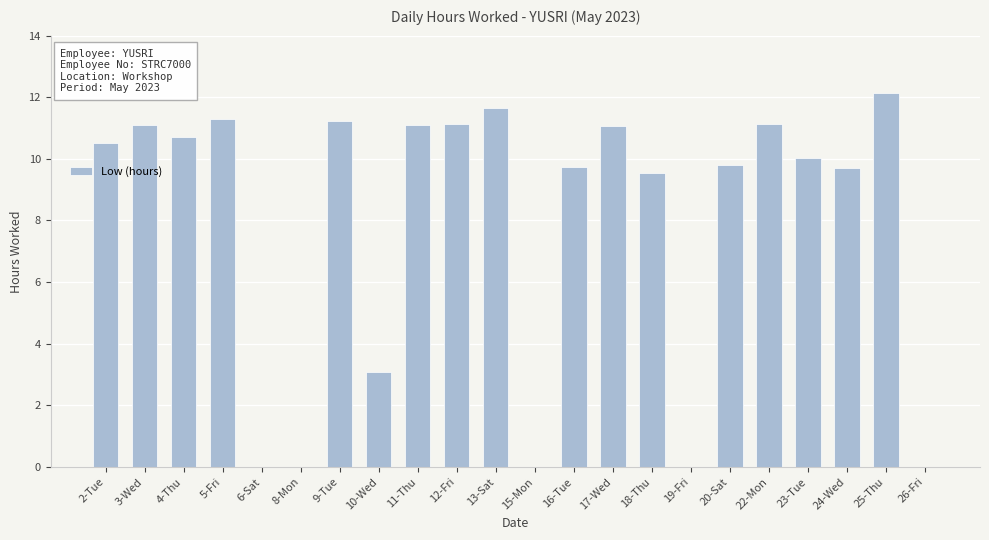

What is the change in value from 4-Thu to 23-Tue?

-0.7